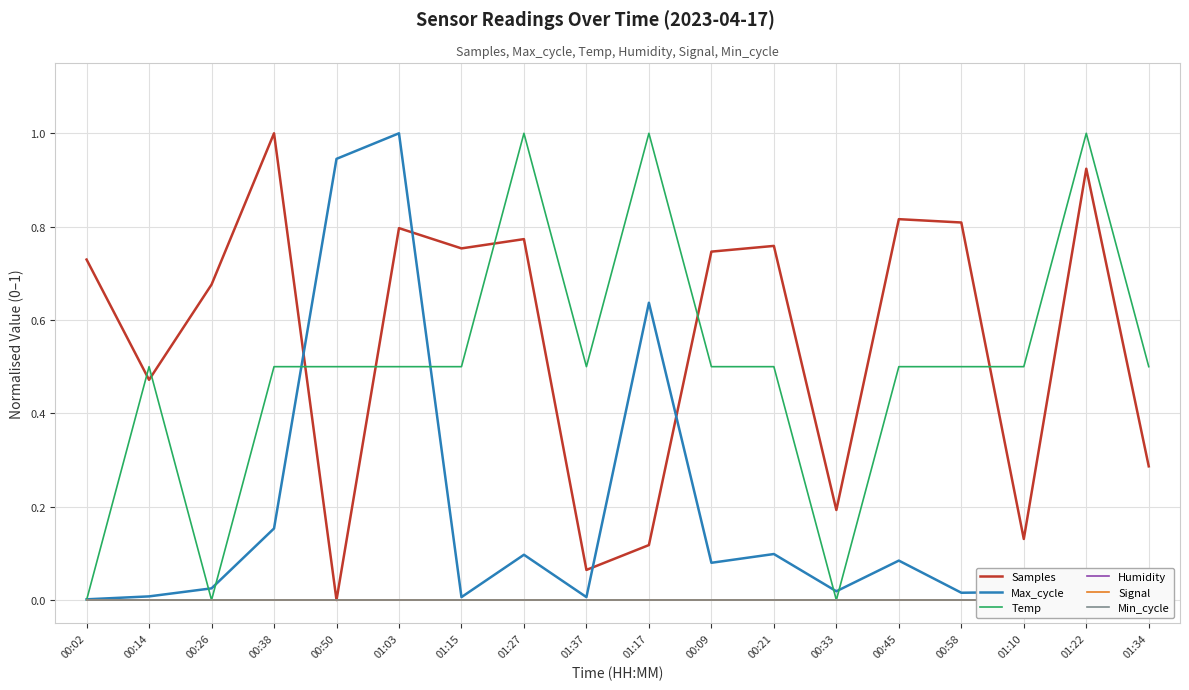

How many interior local valleys does the Samples series have?

6